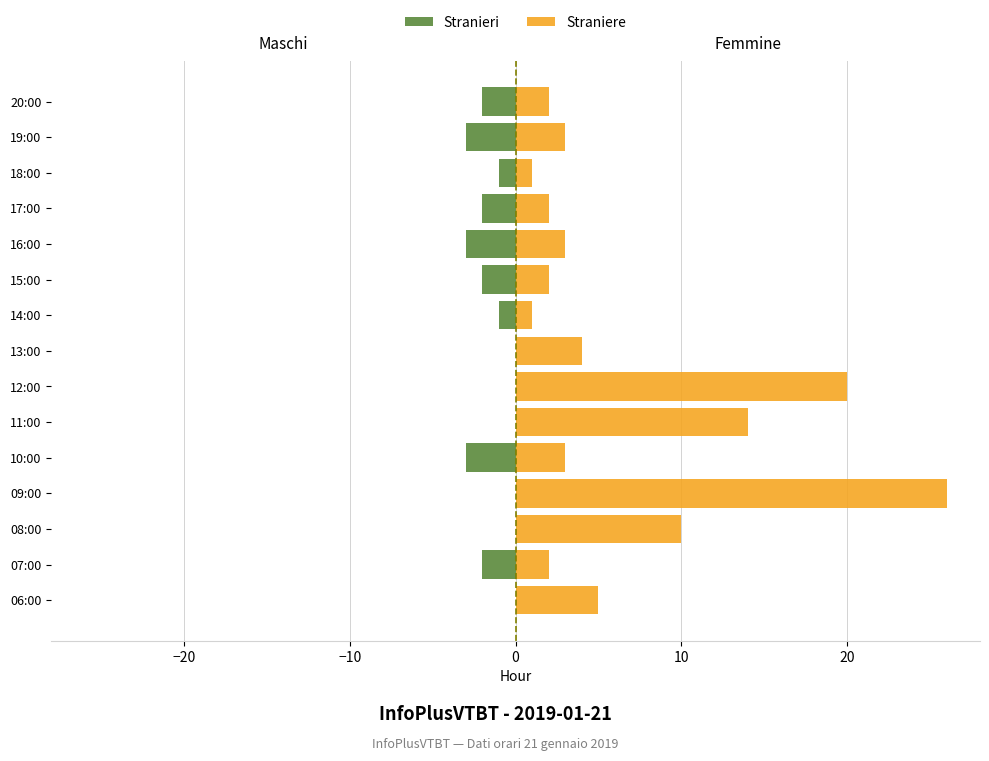

What is the sum of all Stranieri values?

-19